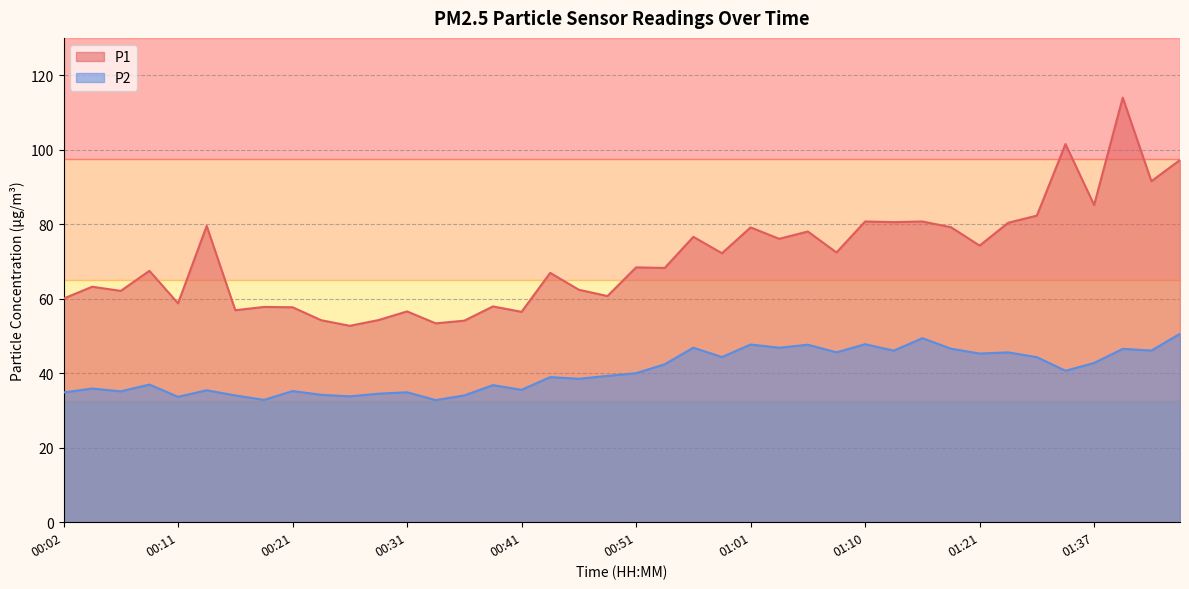

Is it true that P2 equals 50.6 at 01:47?

True